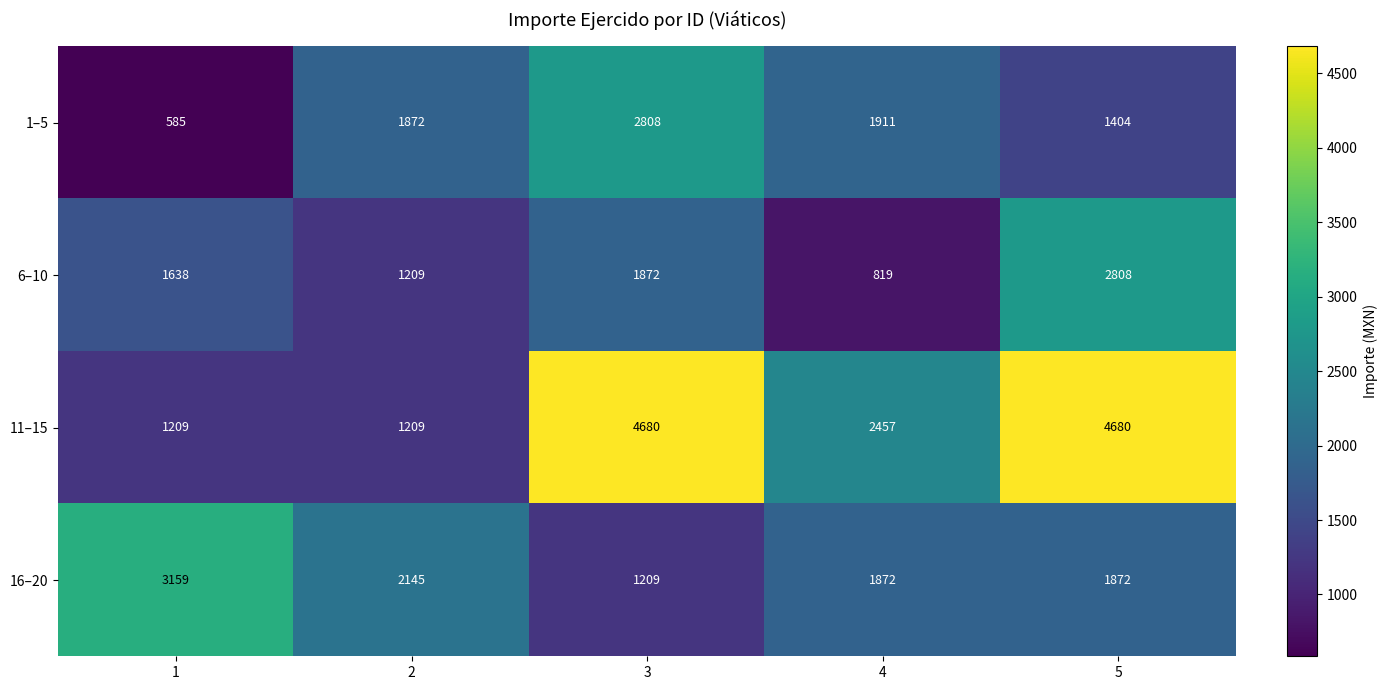

What is the highest value of the 6–10 series?

2808